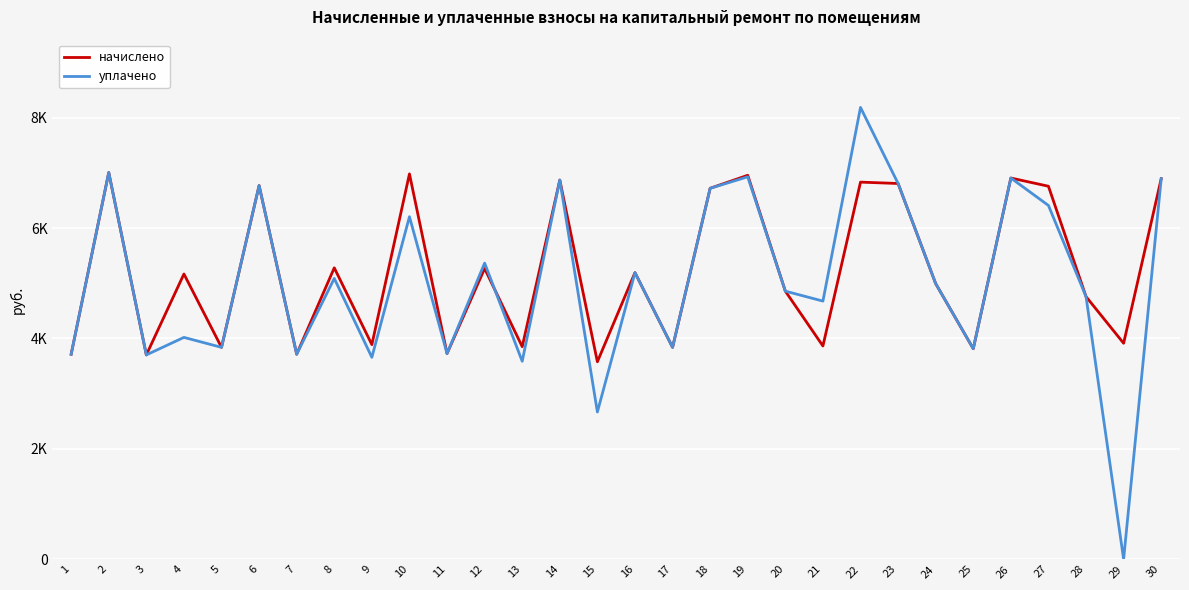

Is this an area chart (filled region under the line)?

No